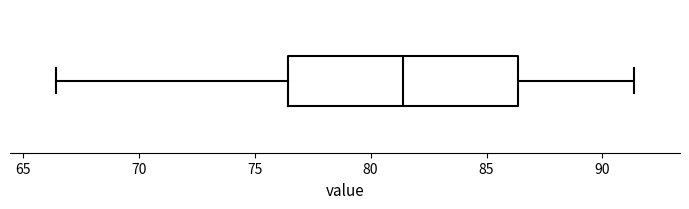

Transcribe this box plot: give where the median line is, the range the box spans, and where the two whiskers end, as read against the x-axis. The values are not printed on the chart, so give them approximately, as read against the axis.

median 81.5, box 76.5 to 86.5, whiskers 66.5 to 91.5